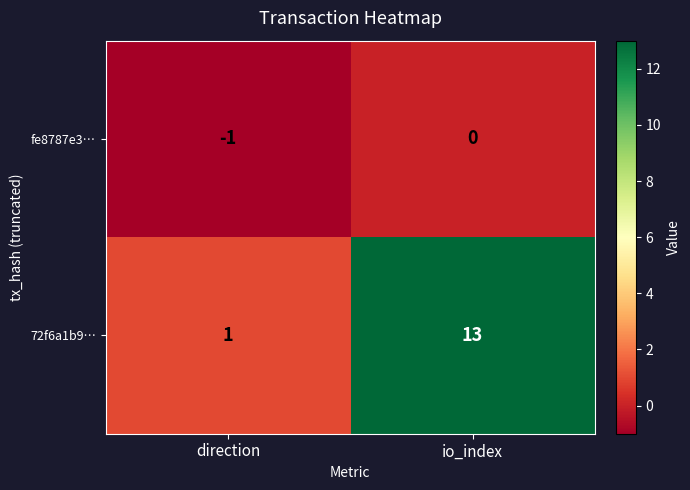

At which category does the chart reach its minimum across all series?

direction